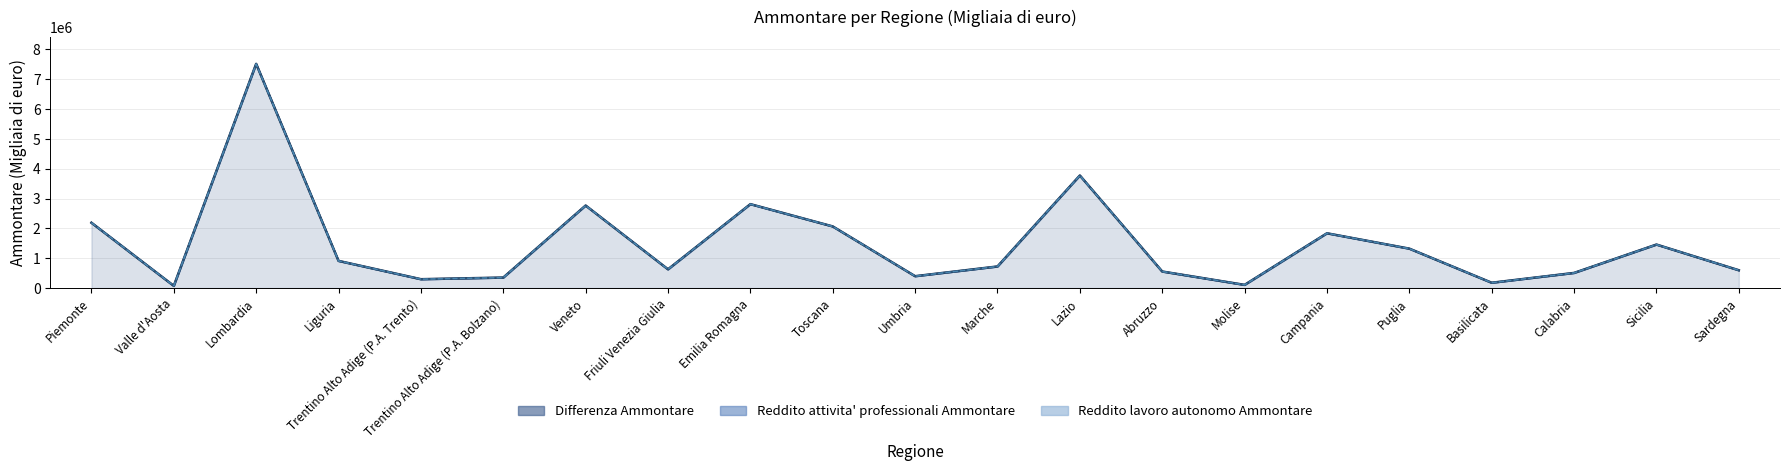

Rank the series by their average value, from highest to lowest.

Differenza Ammontare, Reddito attivita' professionali Ammontare, Reddito lavoro autonomo Ammontare